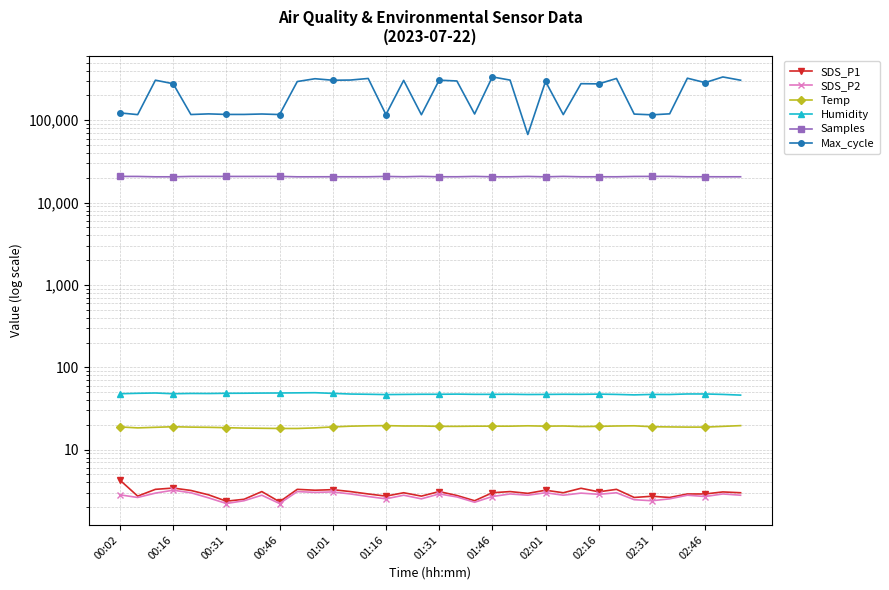

Where is Max_cycle nearest to the value 201822?

02:16